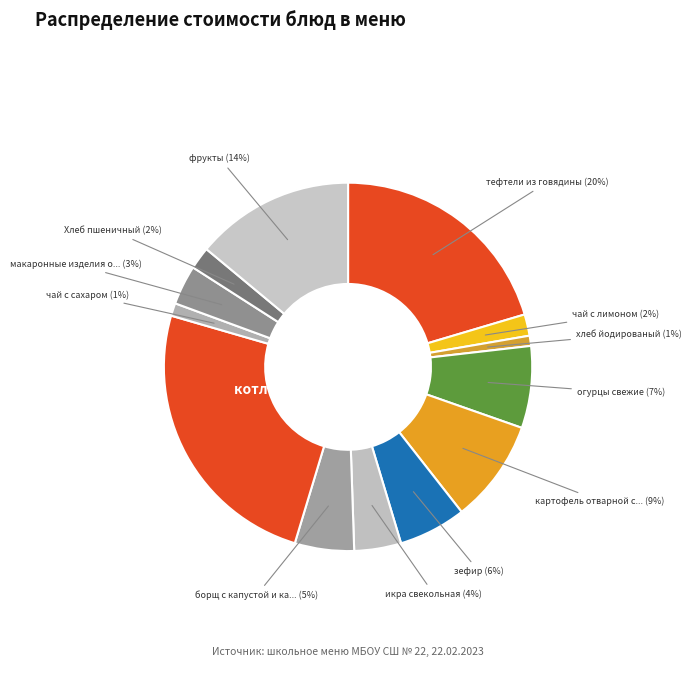

Which slice is the smallest?

хлеб йодированый